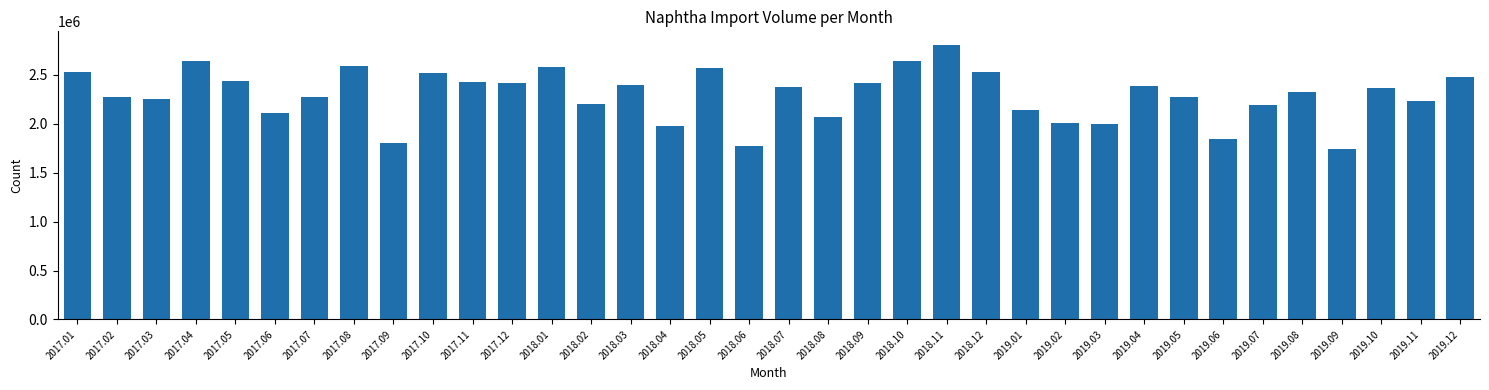

The value at 2018.10 is 3773229. True or false?

False